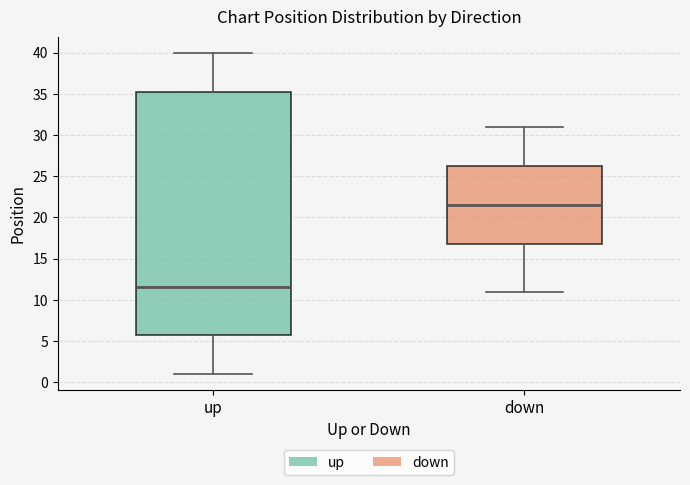

Comparing the boxes themselves (not the whiskers), which one is the tallest?

up